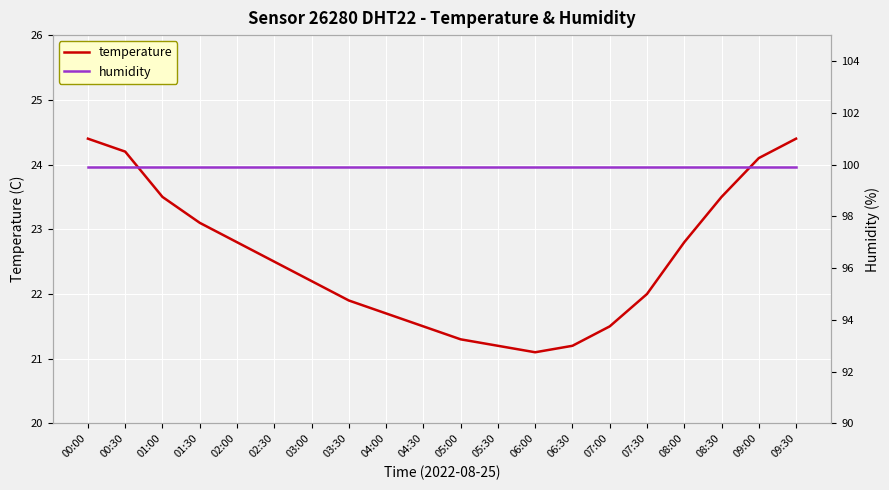

In temperature, how many points are lower than both neighbors (excluding endpoints)?

1